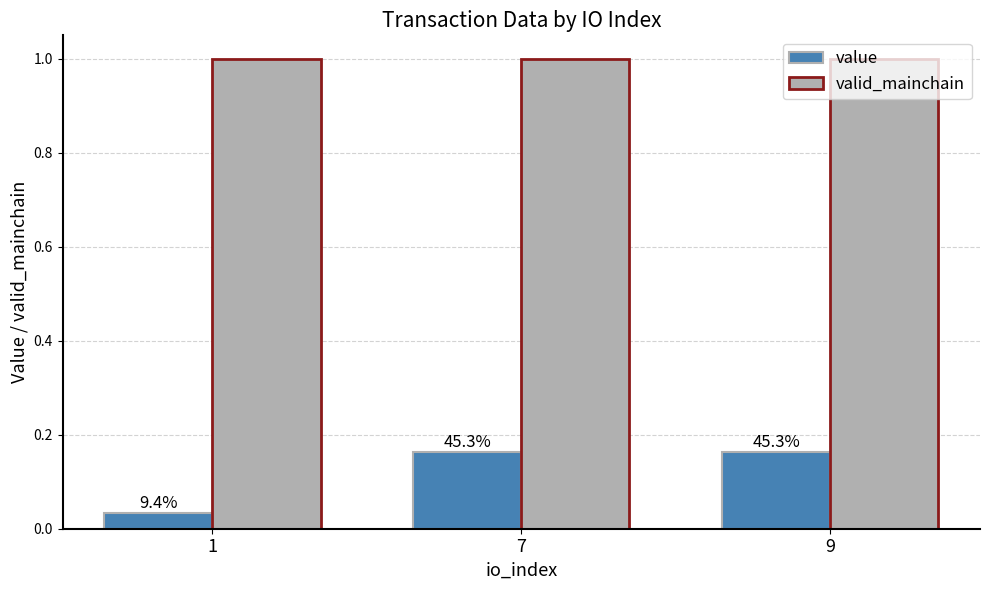

The value of valid_mainchain at 9 is 1.5. True or false?

False